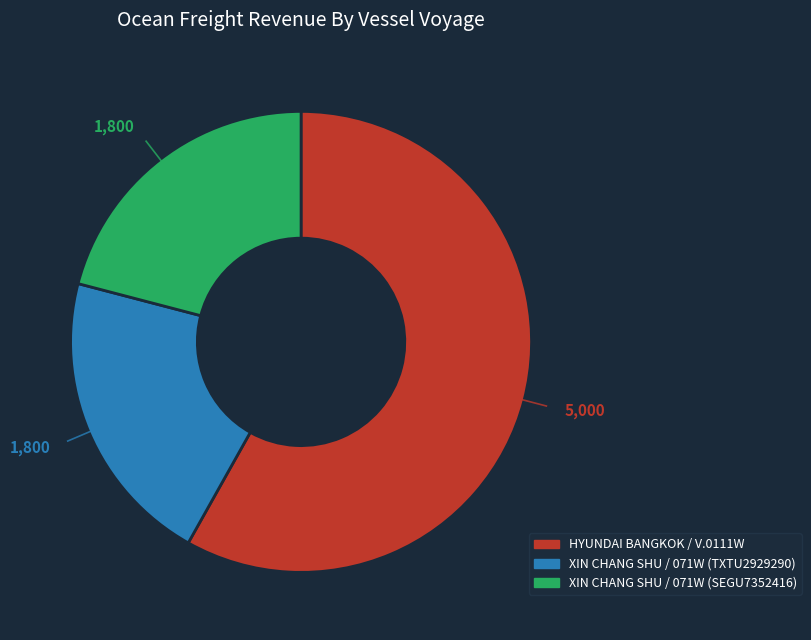

Is the sum of XIN CHANG SHU / 071W (TXTU2929290) and HYUNDAI BANGKOK / V.0111W greater than half?

Yes